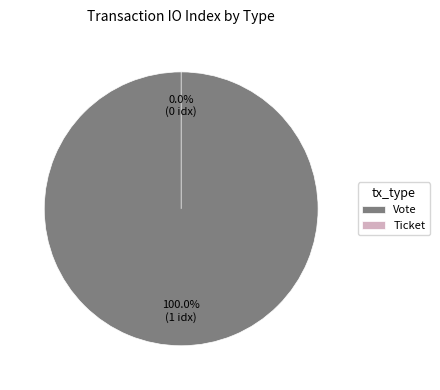

The Vote slice represents 89% of the pie. True or false?

False